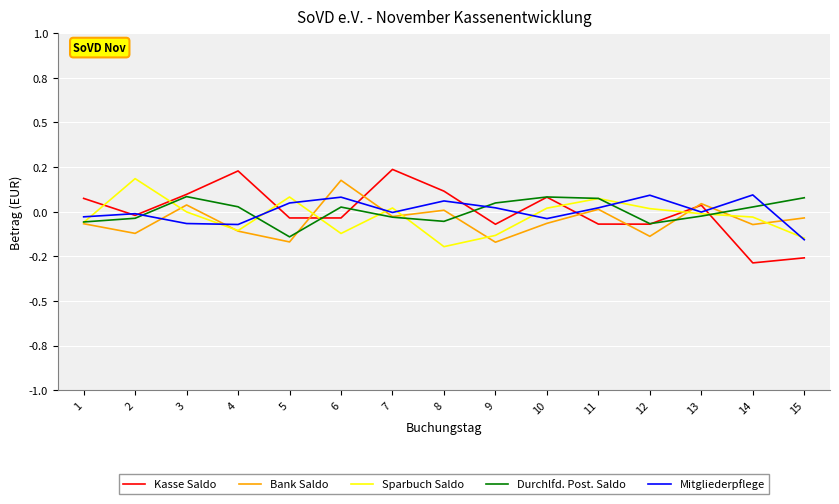

What is the difference between the second highest and minimum values in the Durchlfd. Post. Saldo series?

0.2